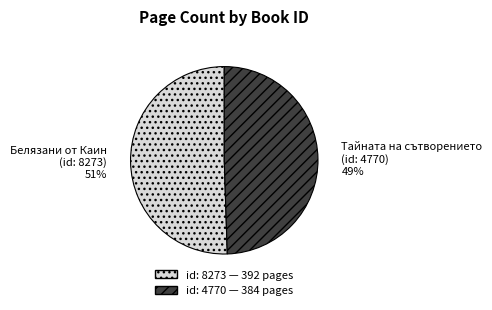

True or false: Тайната на сътворението (id: 4770) accounts for 49% of the total.

True